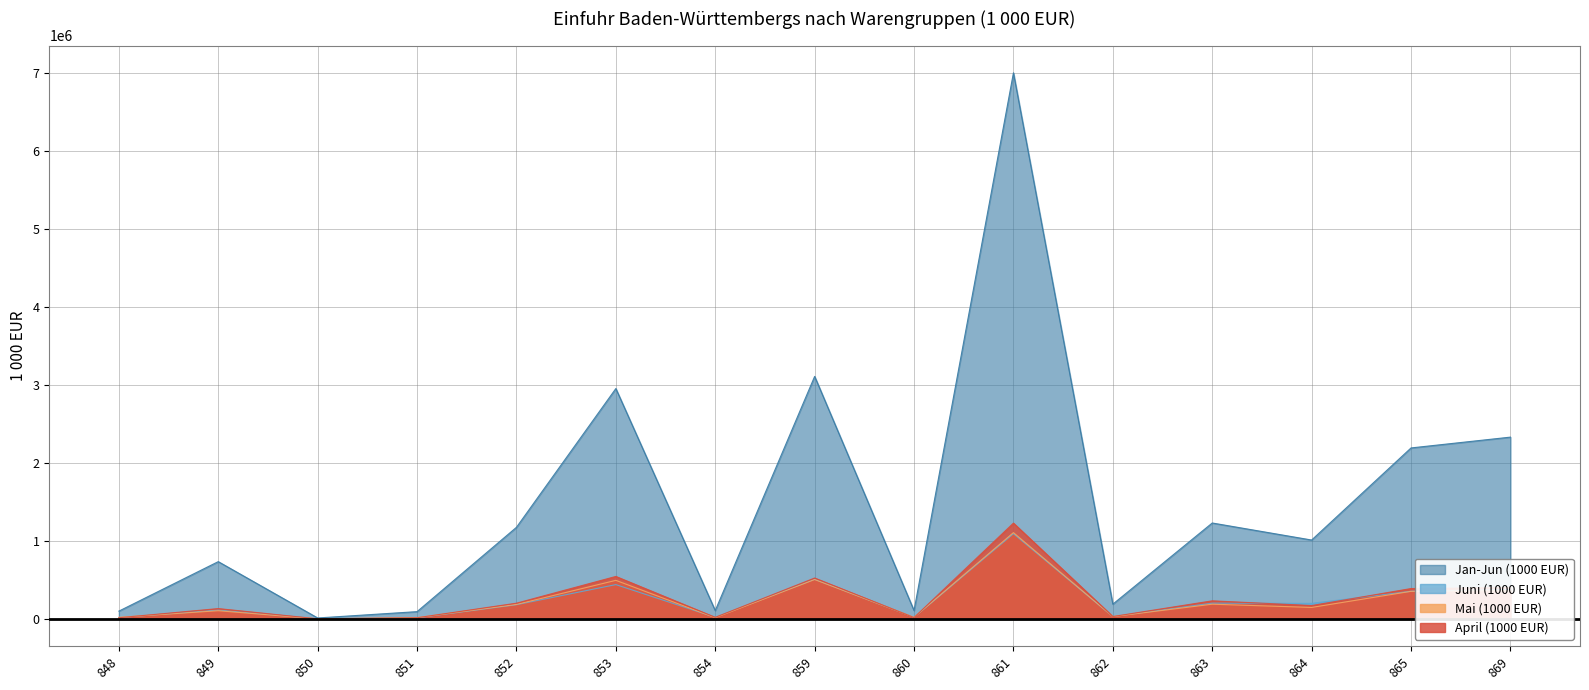

Between 862 and 860, which is larger?

862